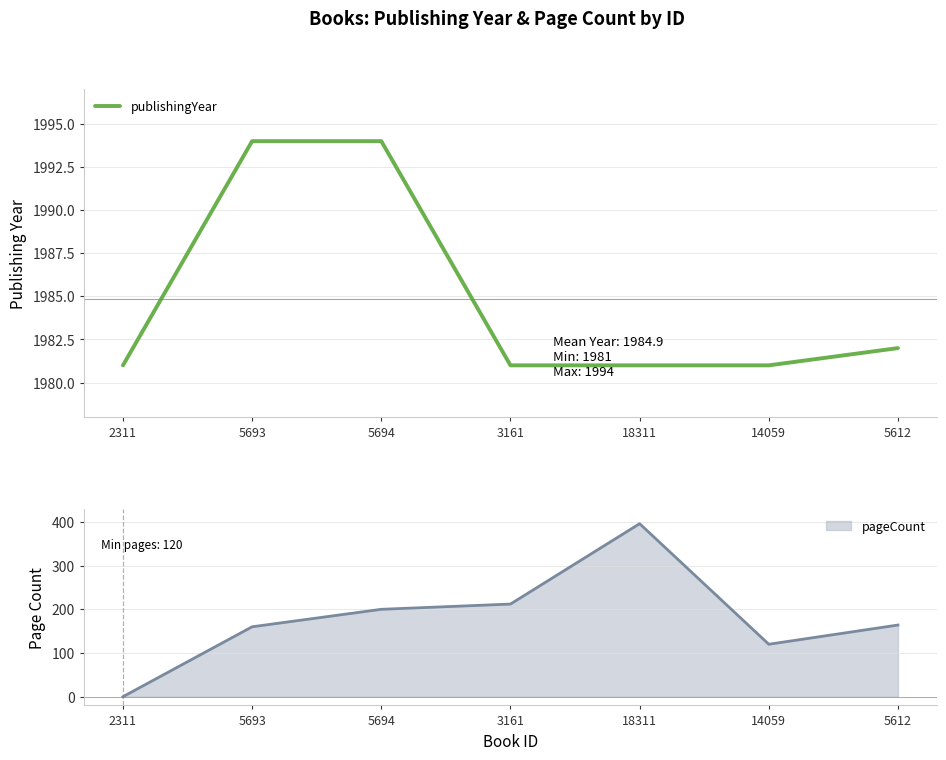

Reading right to left, transcribe all the data shown in this chart.

5612=1982	14059=1981	18311=1981	3161=1981	5694=1994	5693=1994	2311=1981